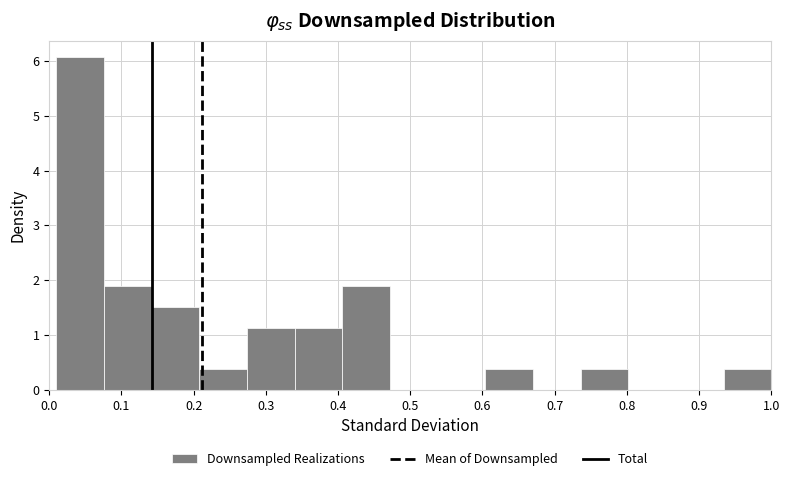

Reading left to right, transcribe this chart: for each bar, give the range it covers on the x-axis and its height. Neither the bar edges nor the heights are printed on the chart, so give them approximately, as read against the axes.

0.010 to 0.076: 6.1
0.076 to 0.142: 1.9
0.142 to 0.208: 1.5
0.208 to 0.274: 0.4
0.274 to 0.340: 1.1
0.340 to 0.406: 1.1
0.406 to 0.472: 1.9
0.472 to 0.538: 0
0.538 to 0.604: 0
0.604 to 0.670: 0.4
0.670 to 0.736: 0
0.736 to 0.802: 0.4
0.802 to 0.868: 0
0.868 to 0.934: 0
0.934 to 1.000: 0.4